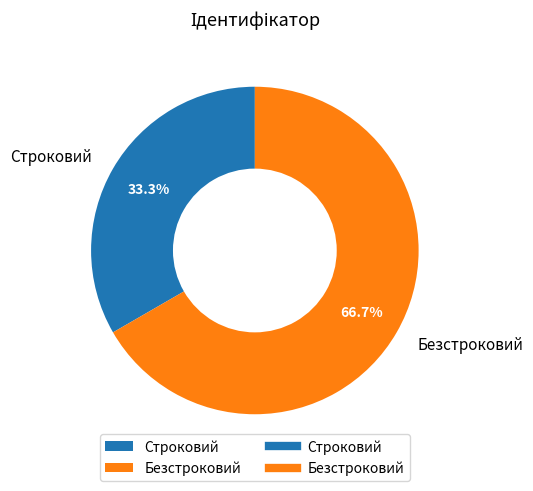

Is Строковий the majority of the pie?

No